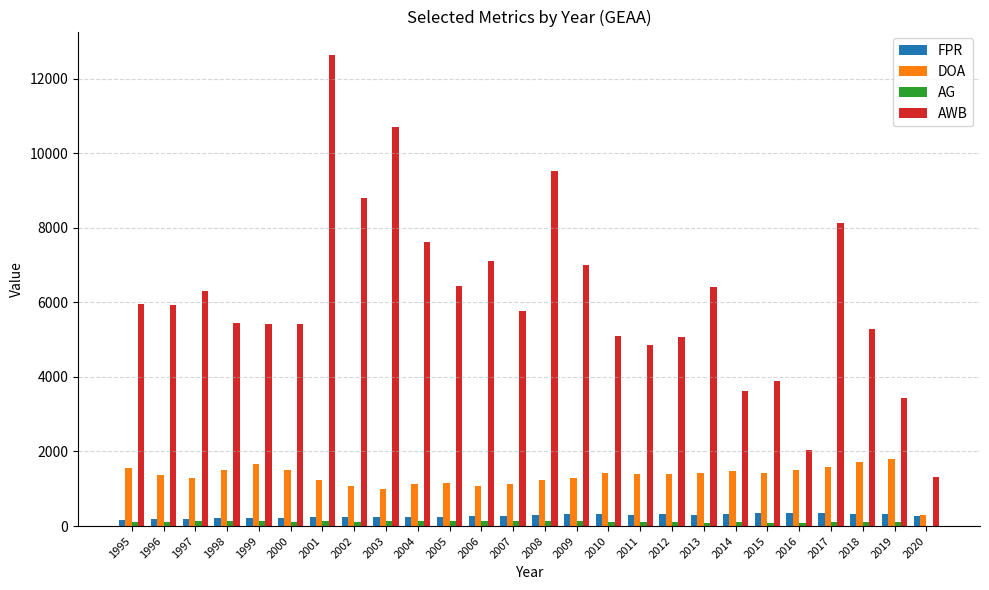

Are the bars grouped side by side (vs. stacked)?

Yes